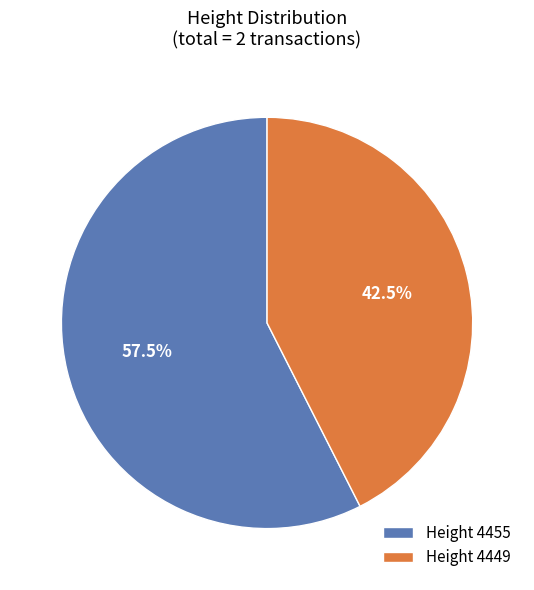

Rank the categories by value from lowest to highest.

Height 4449, Height 4455